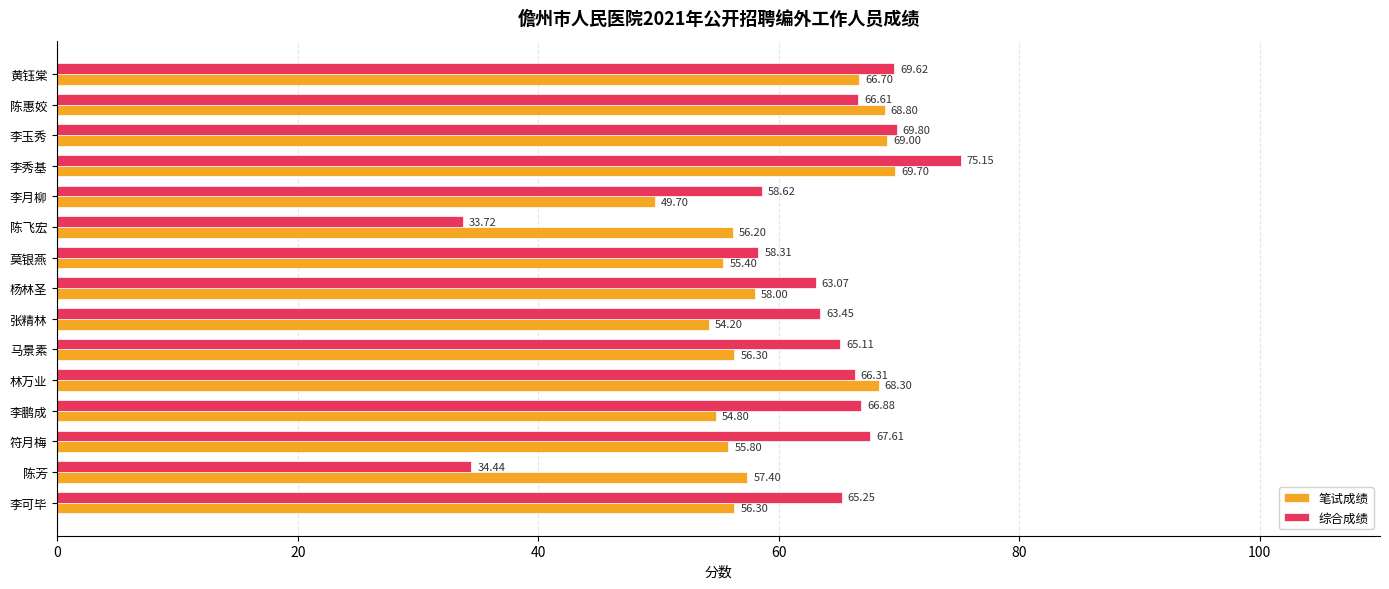

What is the minimum value shown in the chart?

33.7